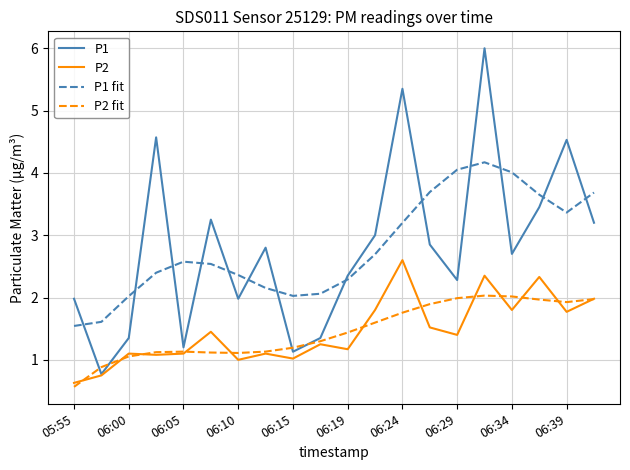

How many intersections are there between P2 fit and P1?

4